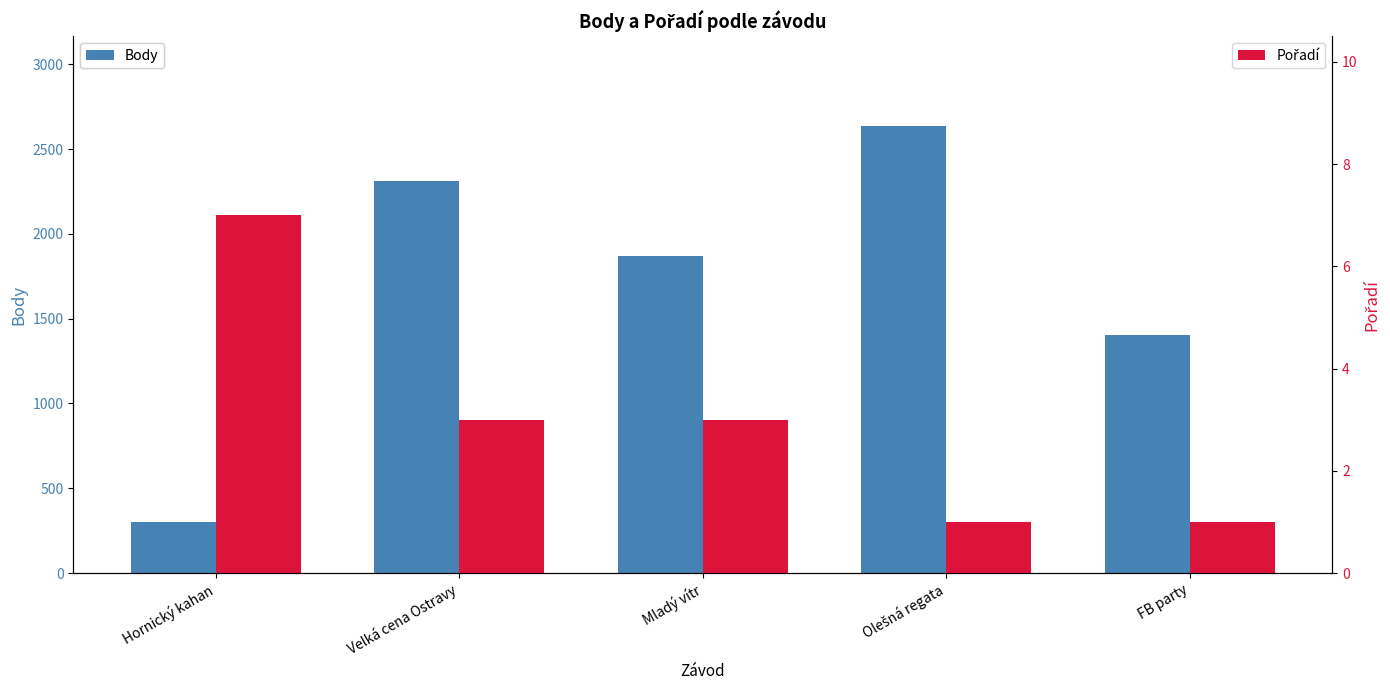

What is the label of the 4th bar from the left?

Olešná regata